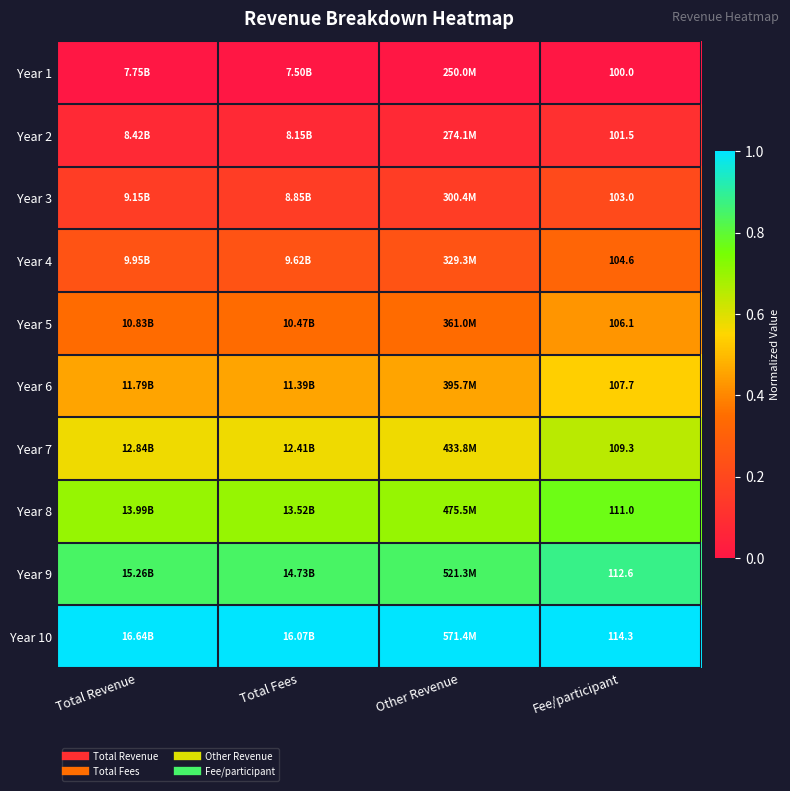

Which category has the highest value in the Year 10 series?

Total Revenue